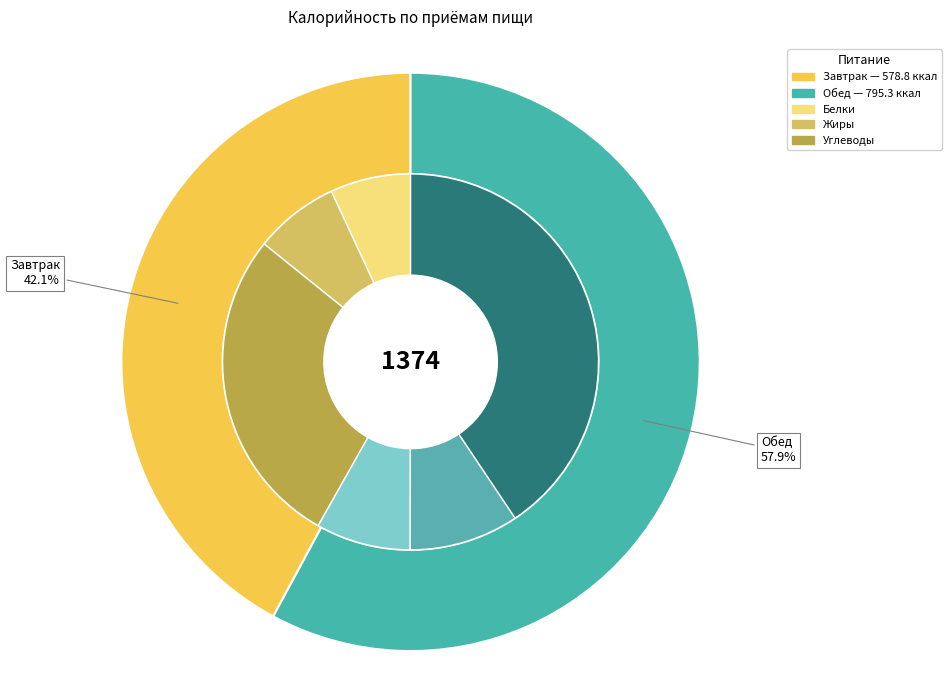

What is the smallest slice in the pie chart?

Завтрак